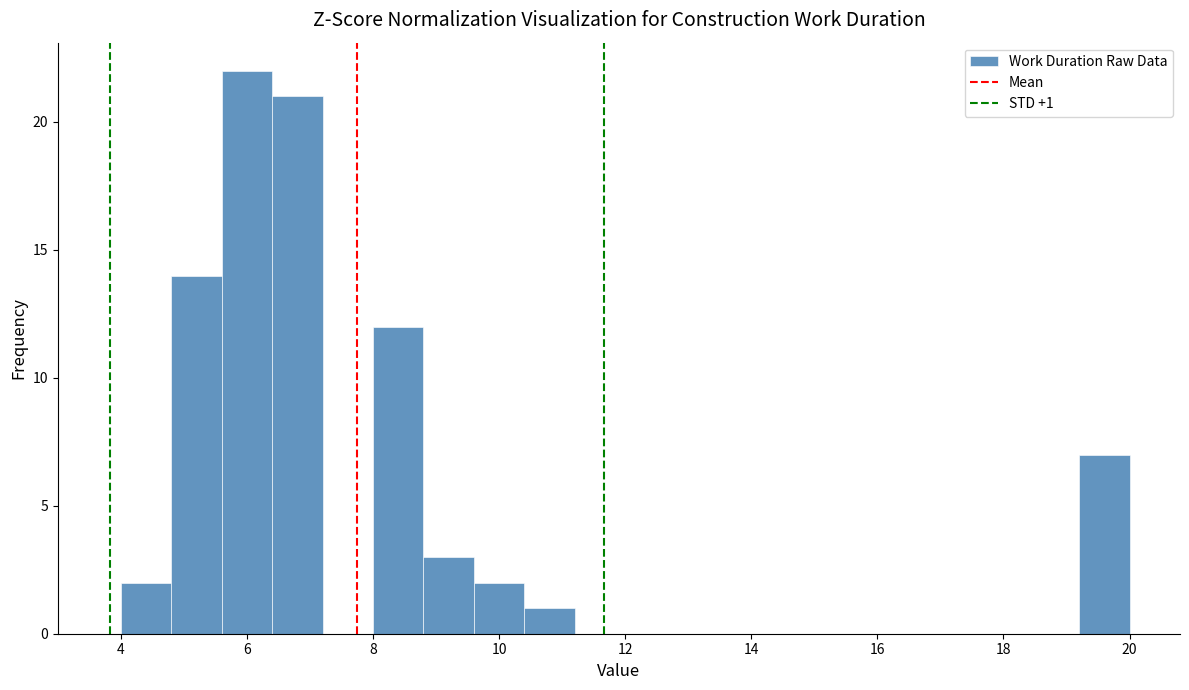

Over which range of the x-axis is the bar tallest?

5.6 to 6.4